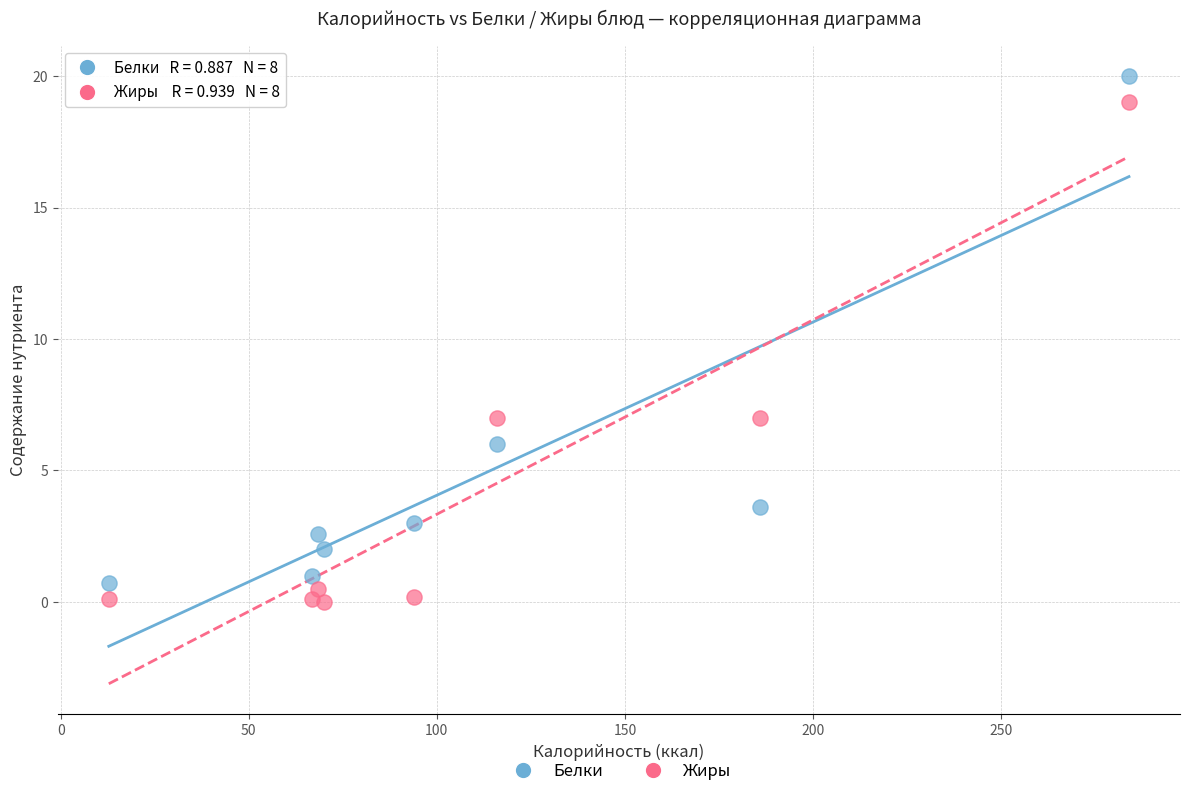

Across all data points, what is the range of X values (max minus min)?

271.2